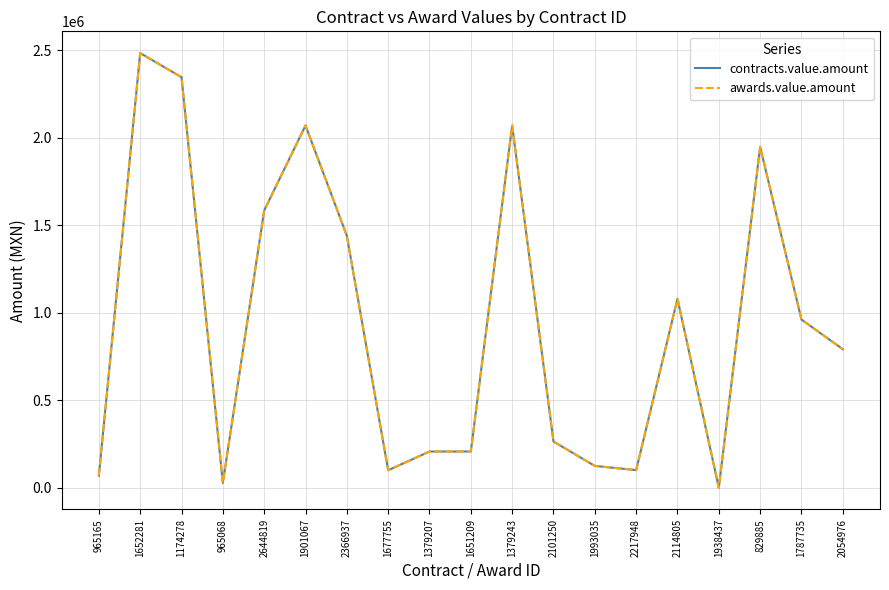

What is the sum of the contracts.value.amount values at 2366937 and 1174278?

3786000.0